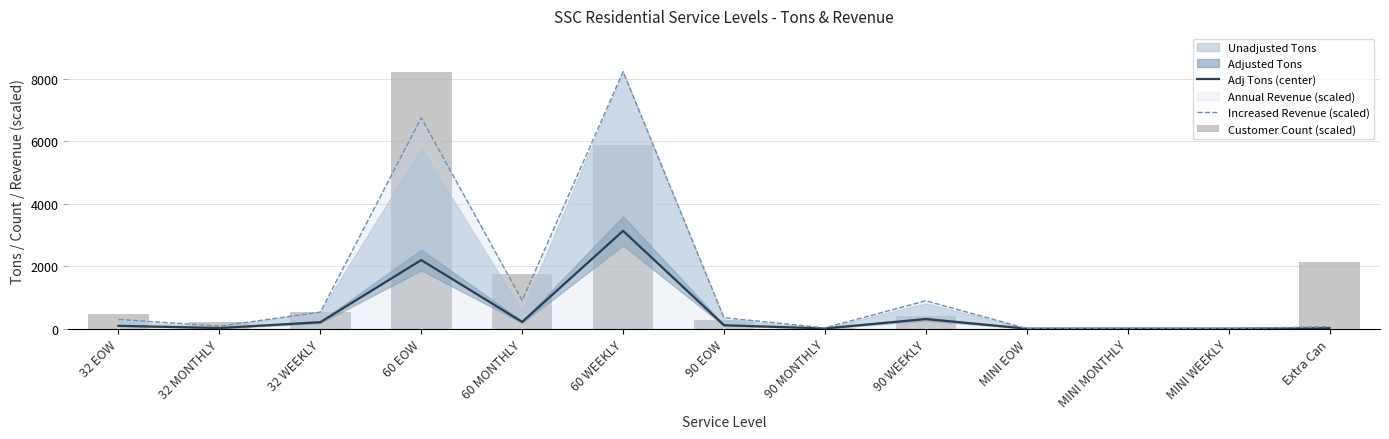

What is the spread (max minus min) of values at 90 EOW?

241.0